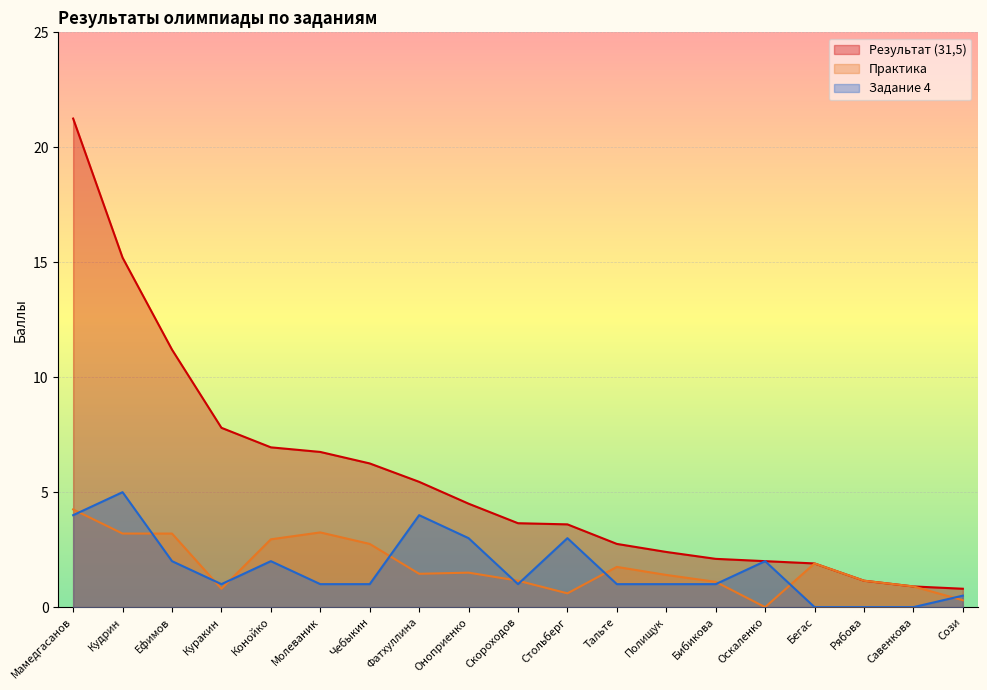

What is the label of the 16th point from the right?

Куракин